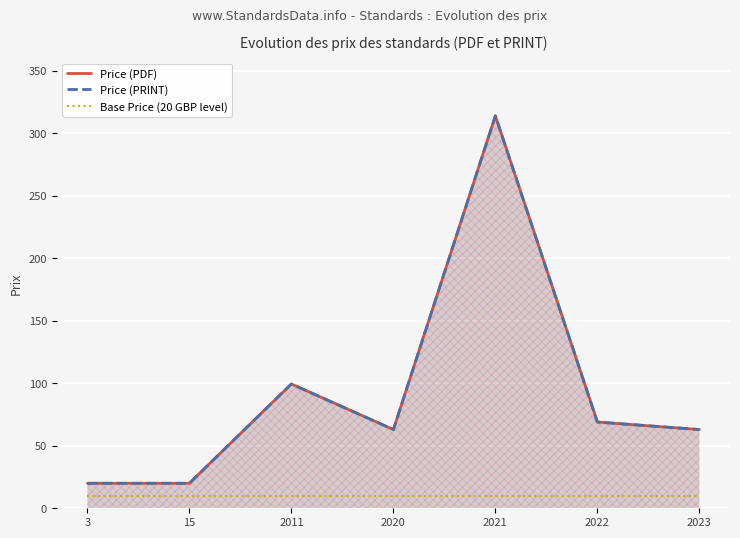

Reading left to right, list all the values displayed in this chart.

Price (PDF): 20.0	20.0	99.4	63.0	314.0	69.0	63.0
Price (PRINT): 20.0	20.0	99.4	63.0	314.0	69.0	63.0
Base Price (20 GBP level): 10.0	10.0	10.0	10.0	10.0	10.0	10.0